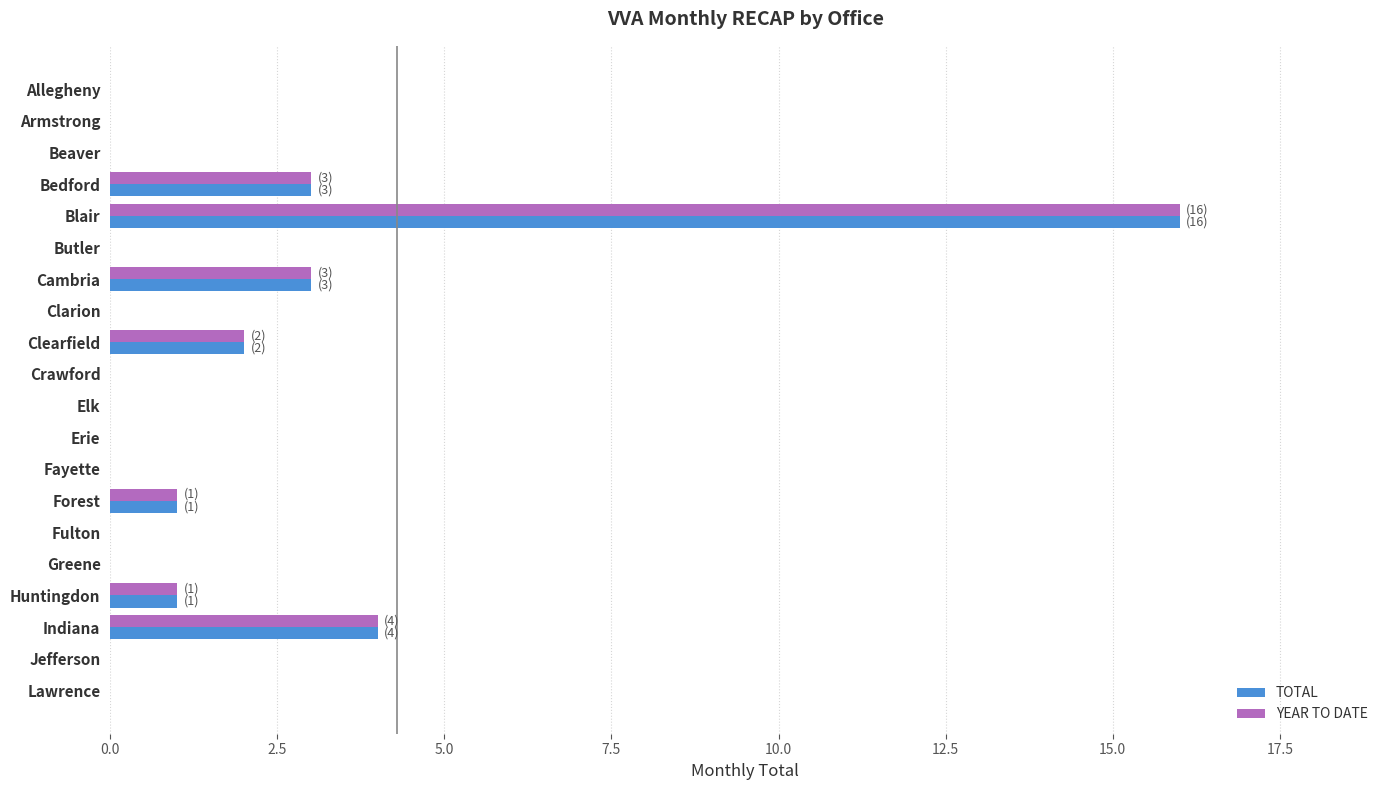

What is the sum of all TOTAL values?

30